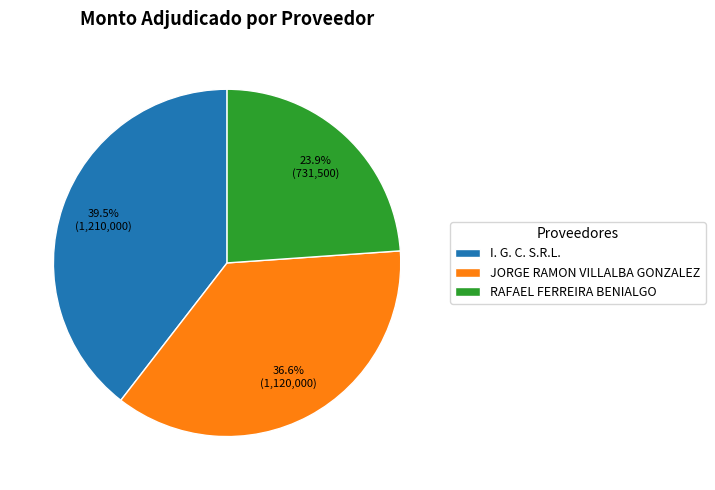

Count the number of slices in the pie.

3